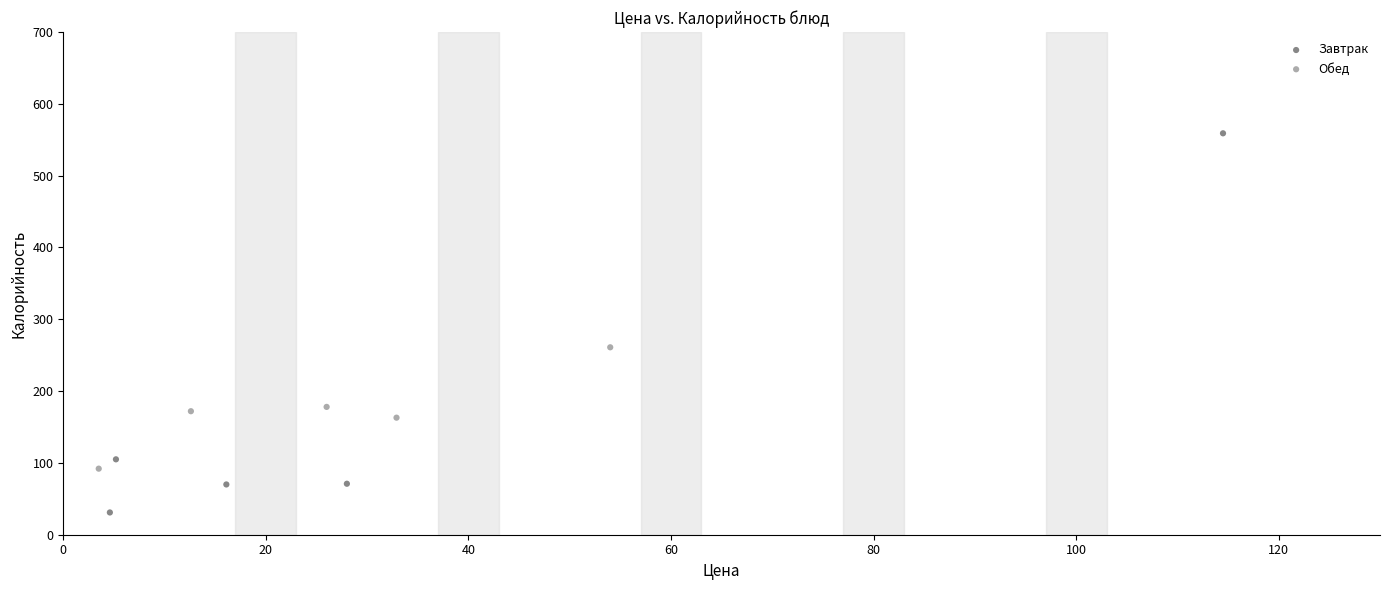

Which series has the largest Y range (max minus min)?

Завтрак